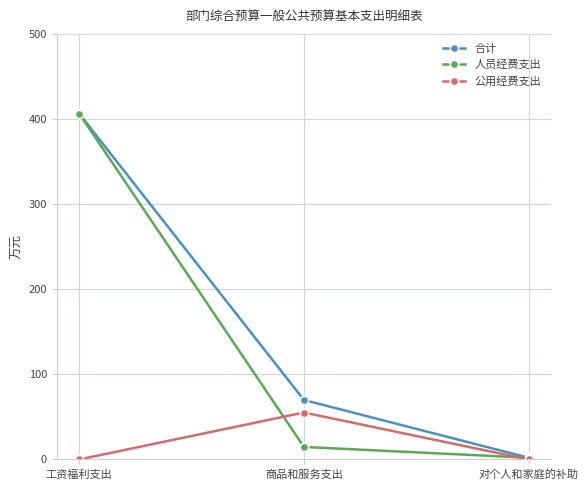

What is the spread (max minus min) of values at 商品和服务支出?

55.2